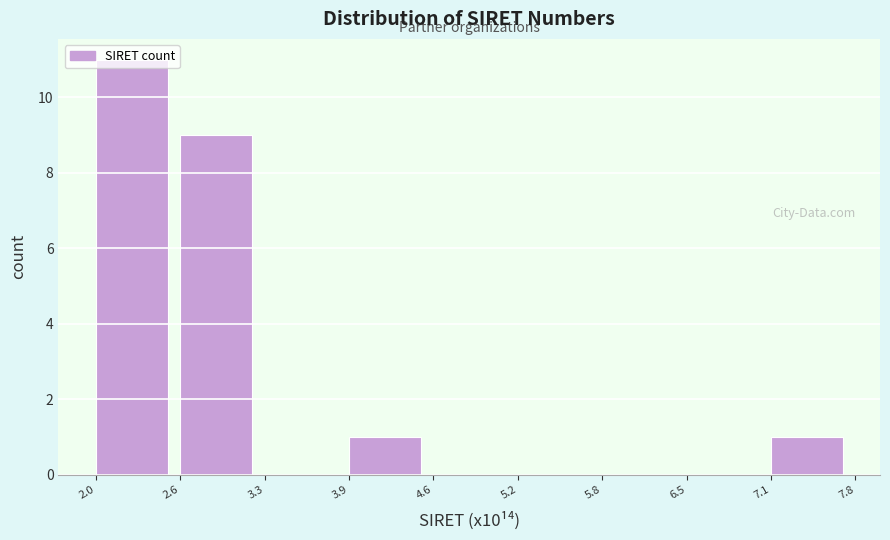

Reading left to right, list every bar in this chart as the range it spans on the x-axis followed by its height. The values are not printed on the chart, so give them approximately, as read against the axis.

2.0 to 2.6: 11
2.6 to 3.3: 9
3.3 to 3.9: 0
3.9 to 4.6: 1
4.6 to 5.2: 0
5.2 to 5.8: 0
5.8 to 6.5: 0
6.5 to 7.1: 0
7.1 to 7.8: 1